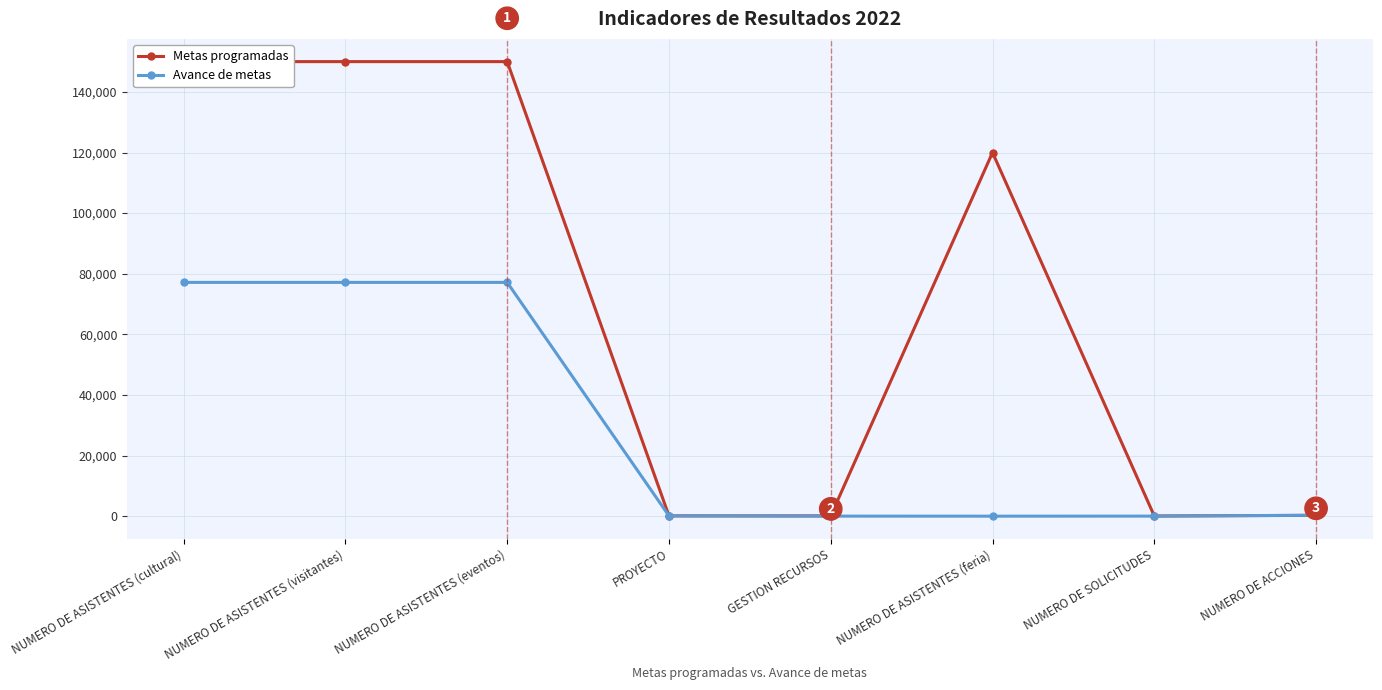

How many values in the Avance de metas series are below 309?

4